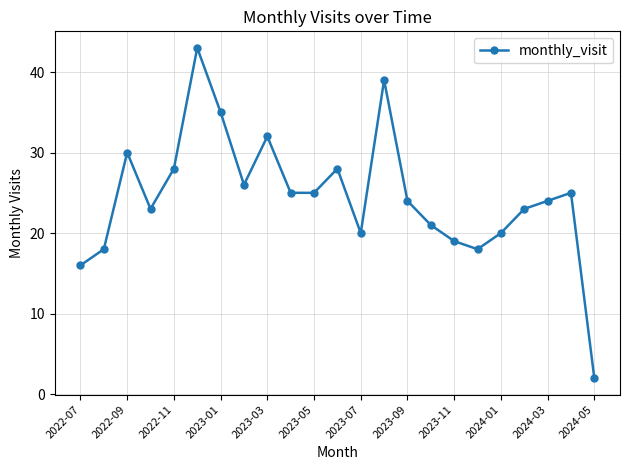

Reading left to right, what are all the values shown in this chart?

16	18	30	23	28	43	35	26	32	25	25	28	20	39	24	21	19	18	20	23	24	25	2